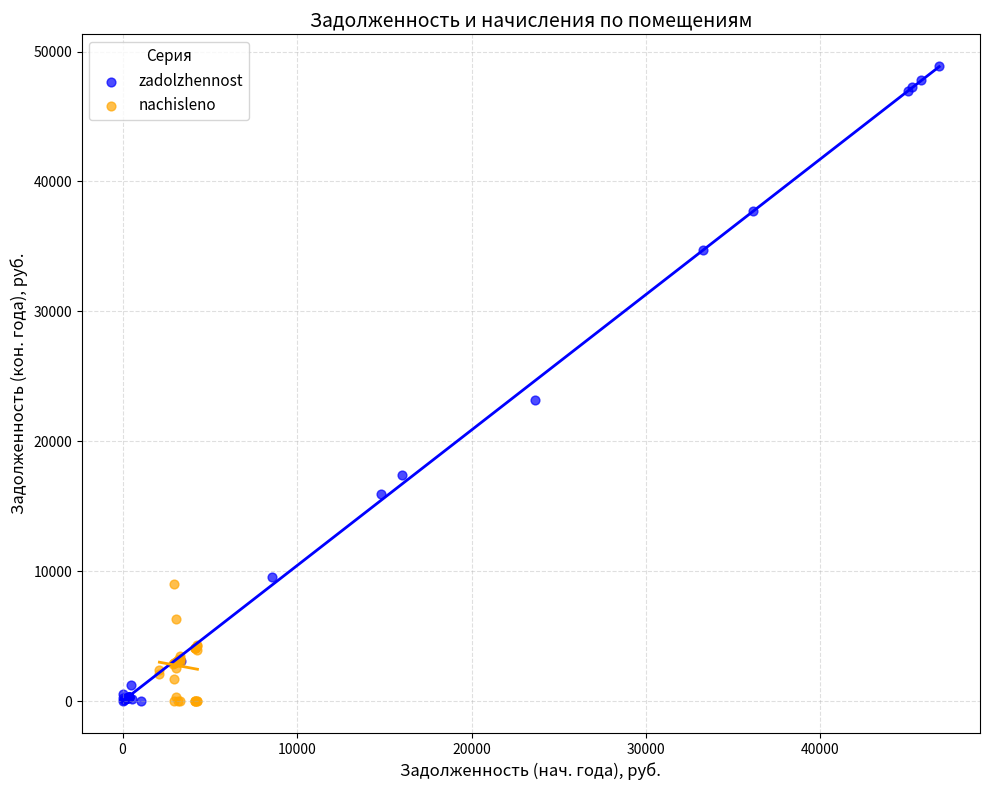

Which series has the largest Y range (max minus min)?

zadolzhennost